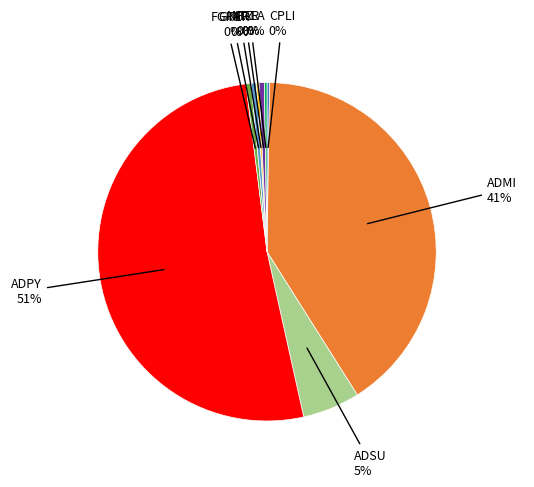

To the nearest percent, what is the average slice percentage?

11%